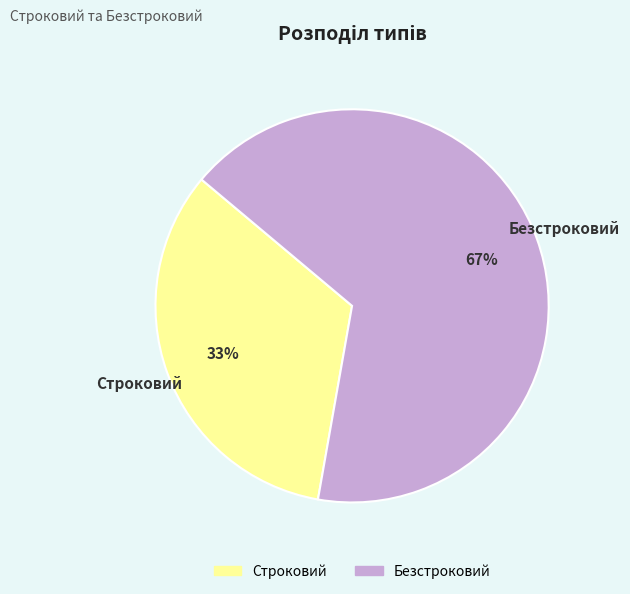

Rank the categories by value from highest to lowest.

Безстроковий, Строковий